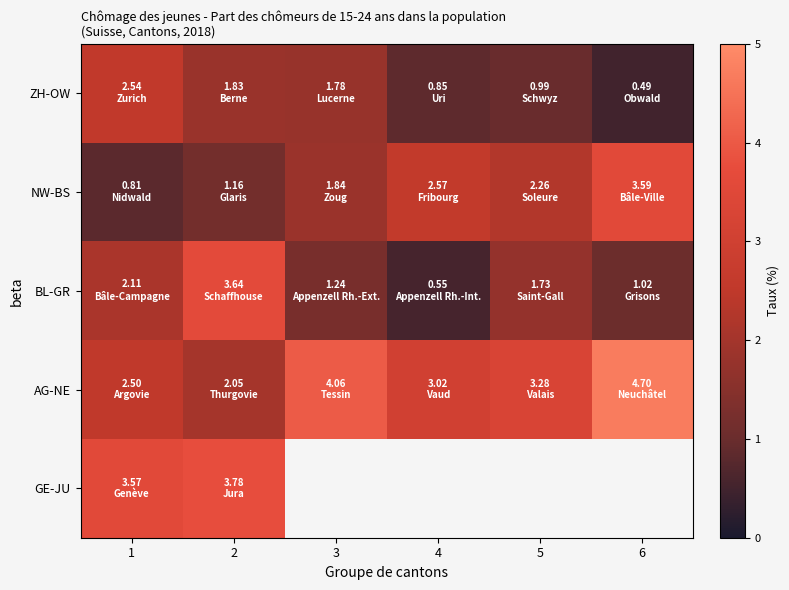

What is the approximate value of NW-BS at 4?

2.6